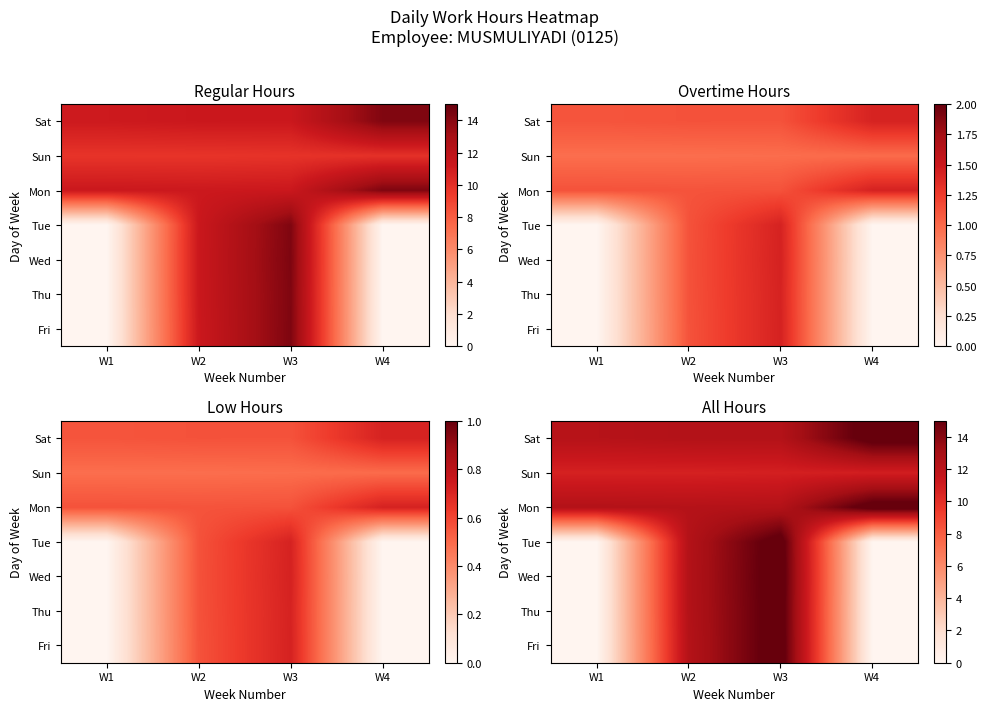

At which label does Fri reach its minimum?

W1